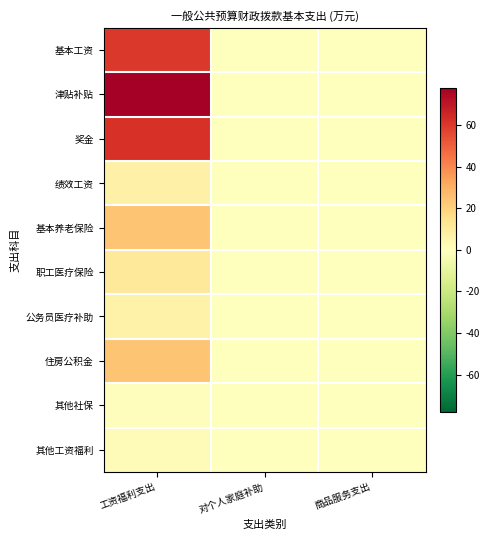

Which series has the largest total across all categories?

津贴补贴